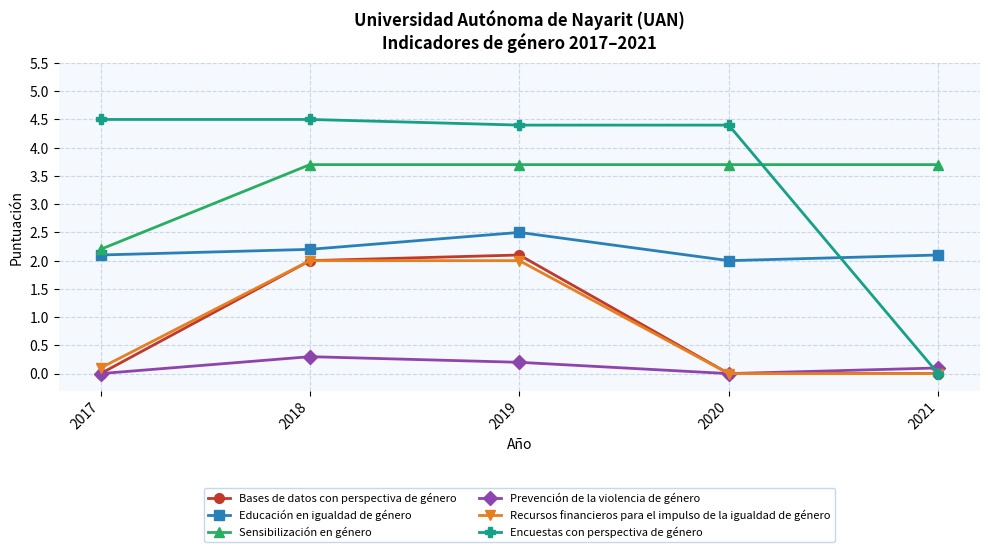

True or false: Educación en igualdad de género and Bases de datos con perspectiva de género intersect in this chart.

False